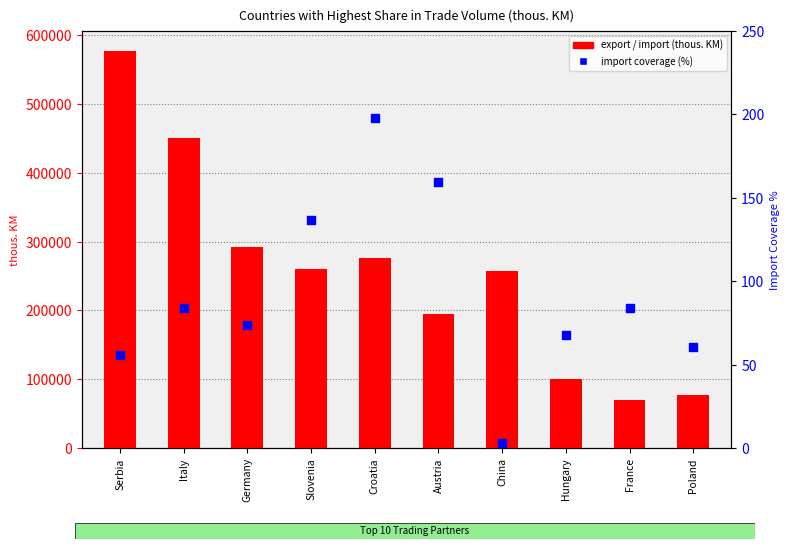

Which series reaches the maximum Y coordinate?

import